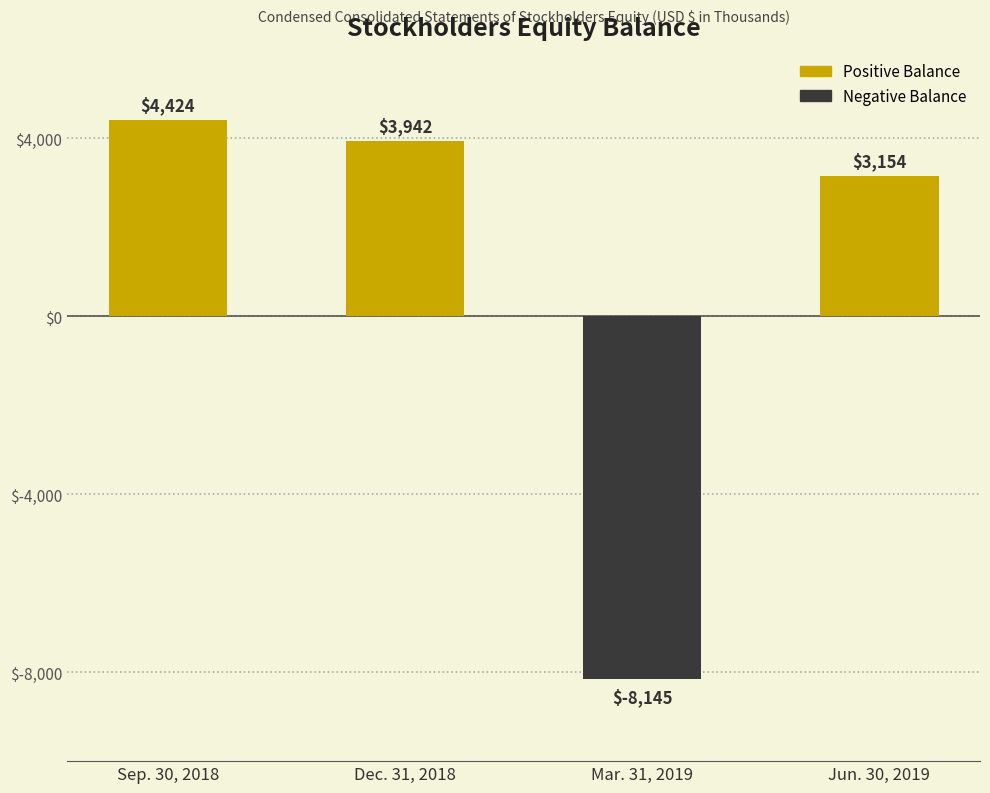

What is the difference between the values at Mar. 31, 2019 and Sep. 30, 2018?

12569